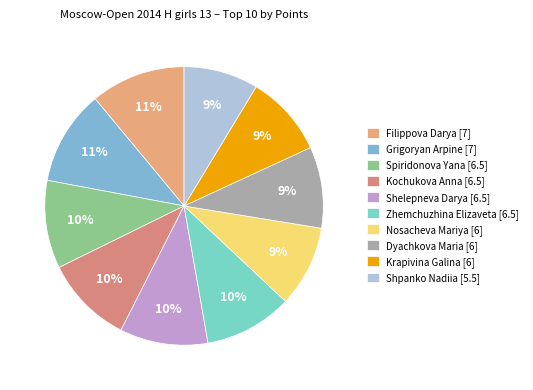

To the nearest percent, what is the difference between the Shpanko Nadiia and Filippova Darya slice percentages?

2%